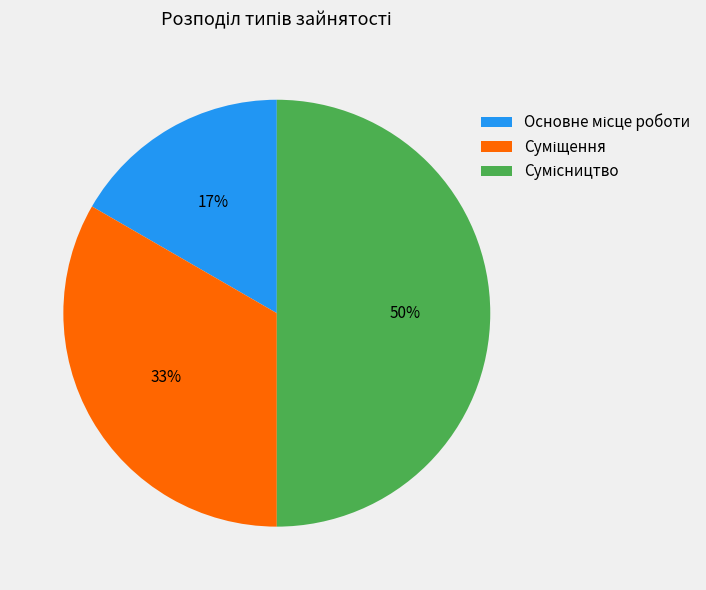

To the nearest percent, what is the average slice percentage?

33%